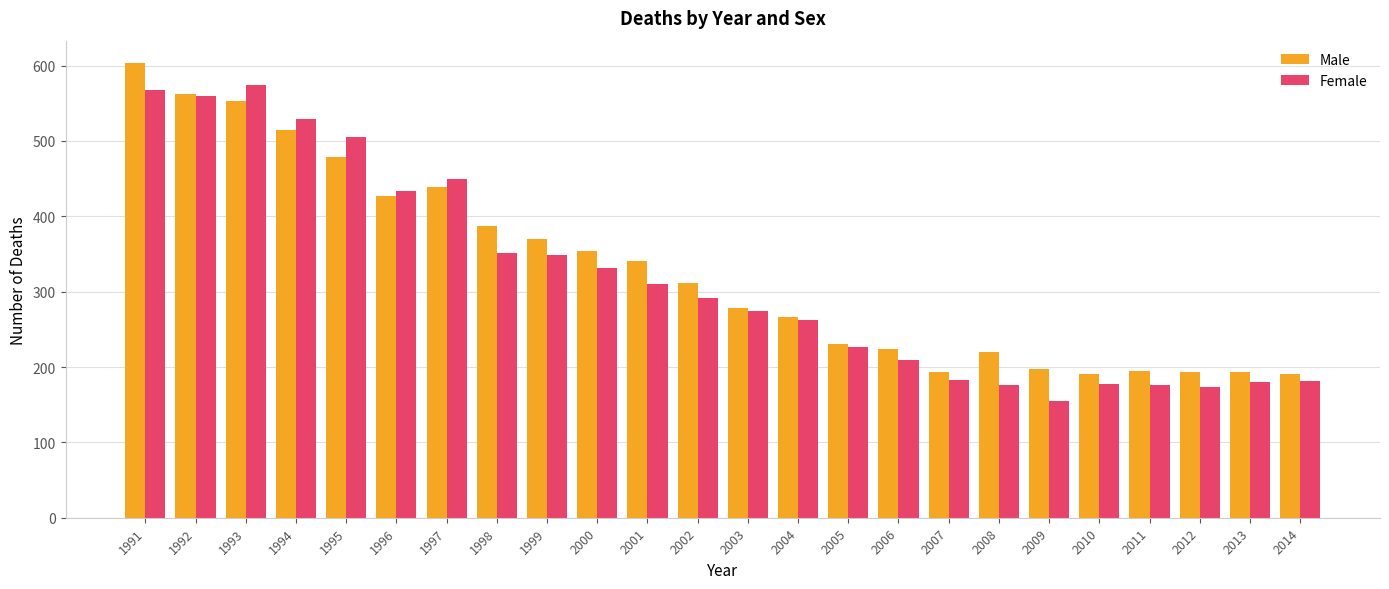

At which category is the sum across all series the highest?

1991